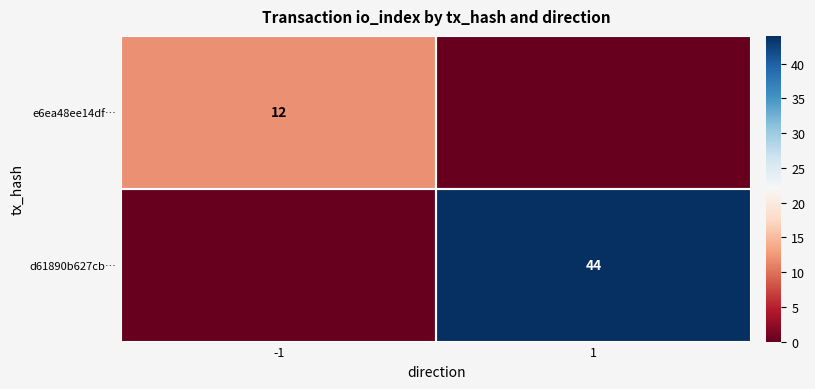

Is the value of e6ea48ee14df… at -1 greater than the value of d61890b627cb… at 1?

No